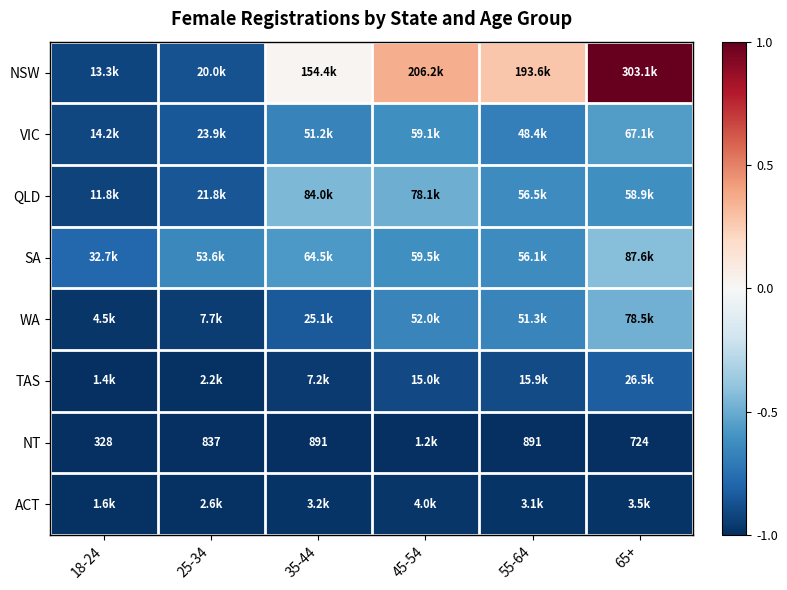

Which series has the widest spread of values?

NSW